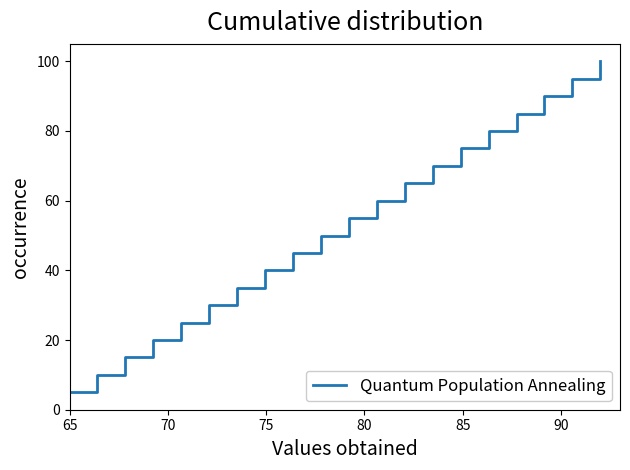

What is the maximum value shown in the chart?

100.0